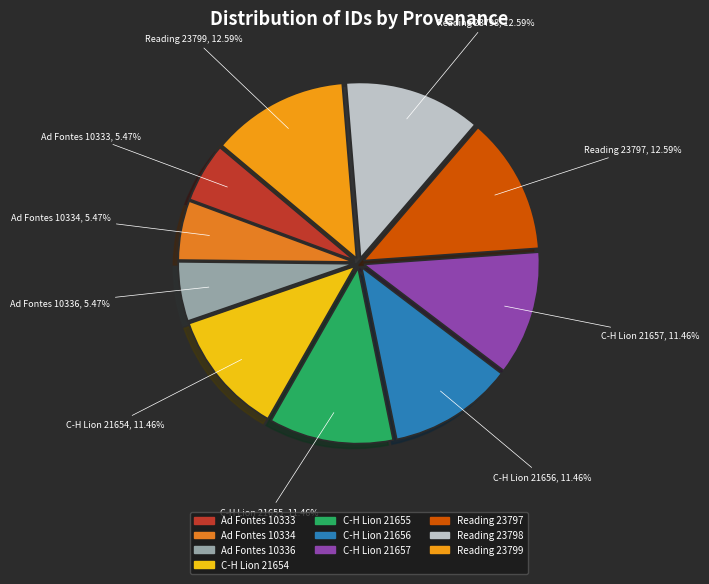

Which category has the biggest portion of the pie?

Reading (23799)